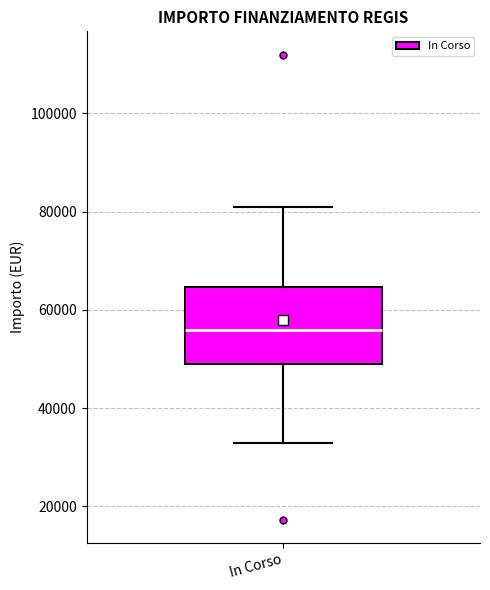

Where is the lower edge of the box for In Corso on the y-axis? The values are not printed on the chart, so give them approximately, as read against the axis.

50000